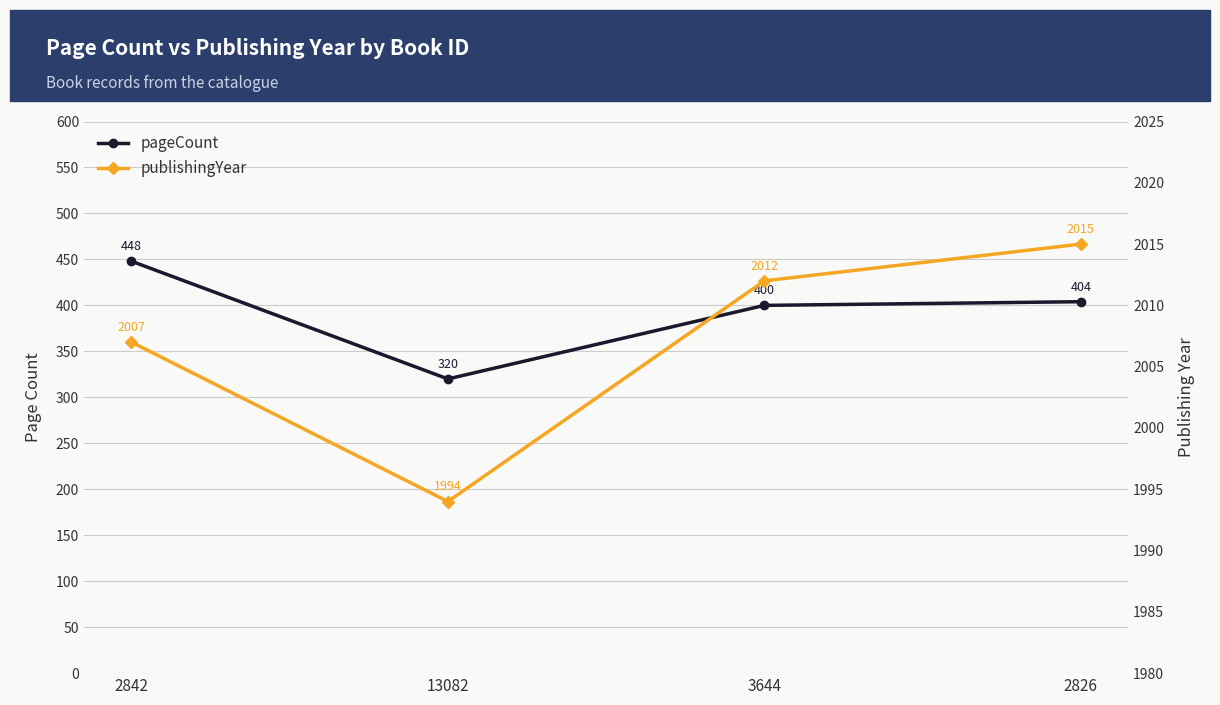

Where is publishingYear nearest to the value 2004?

2842